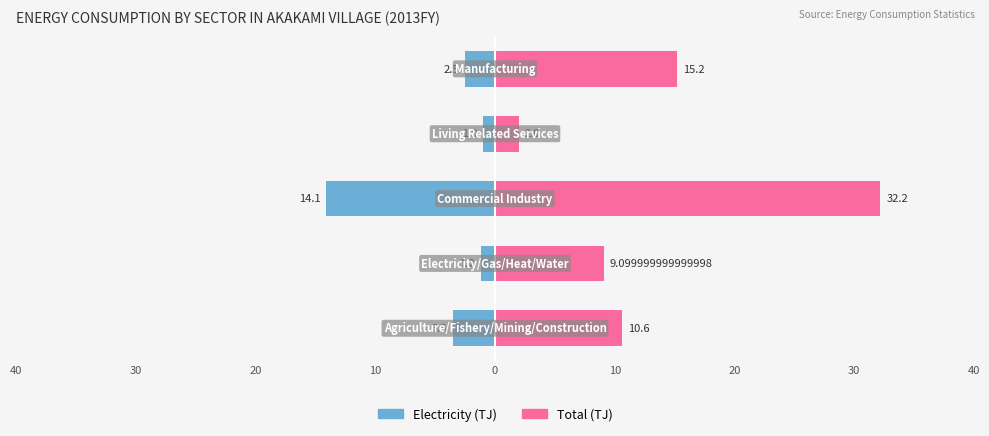

What is the lowest value of the Electricity series?

-14.1